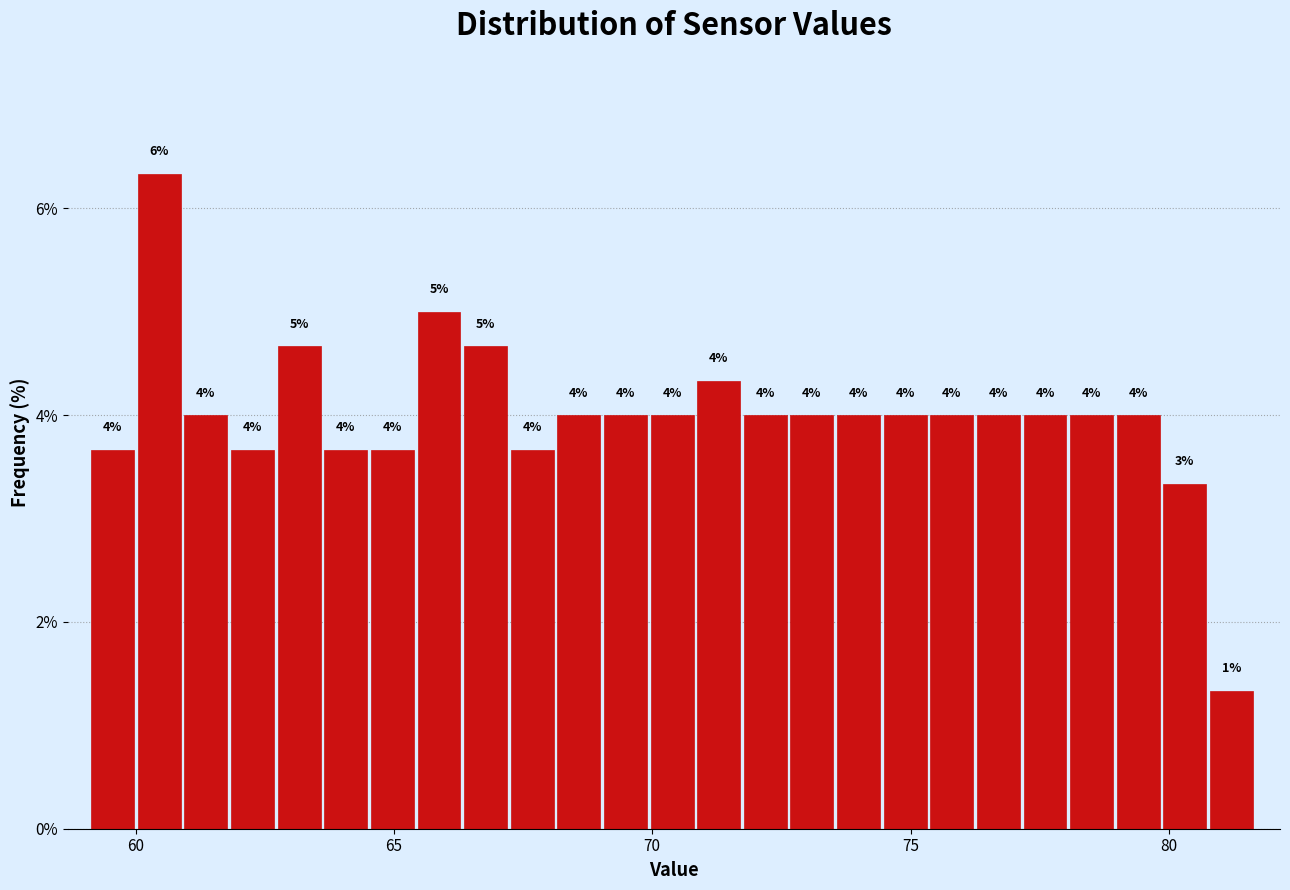

Read against the x-axis, roughly where is the centre of the tallest bar?

60.5